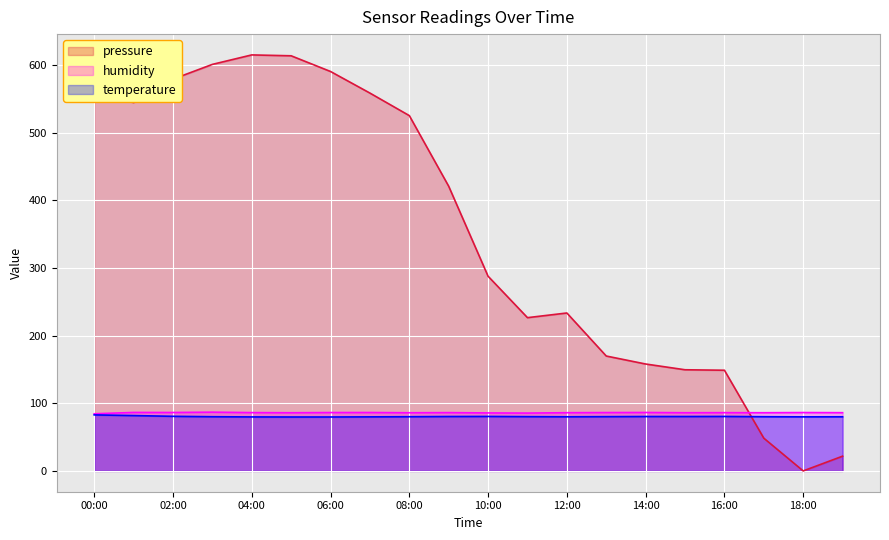

What is the label of the 15th point from the left?

14:00